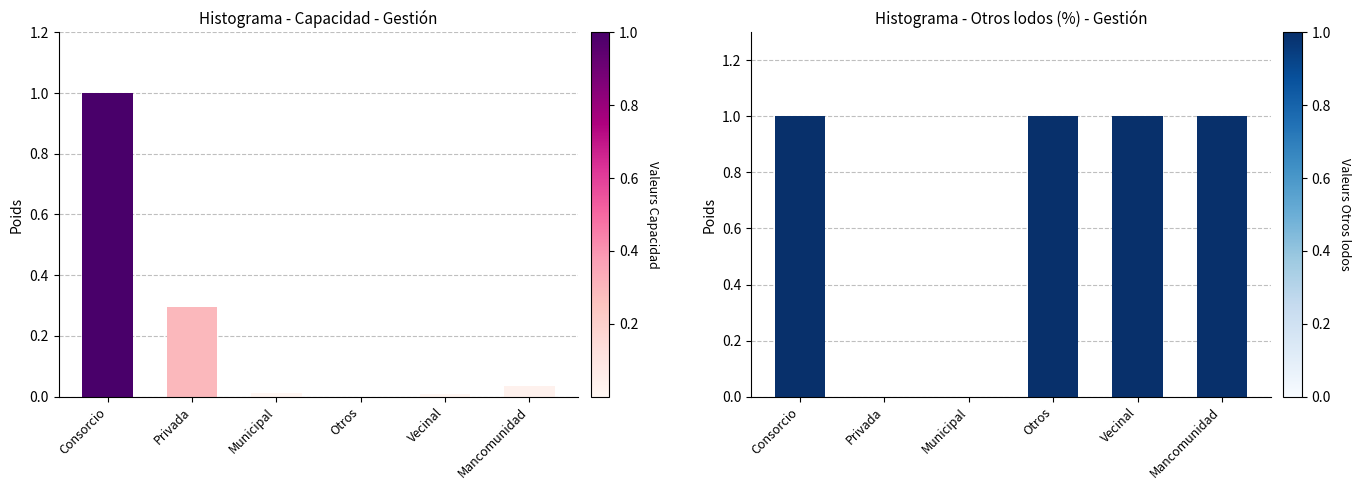

What is the average value of the Capacidad normalizada series?

0.2